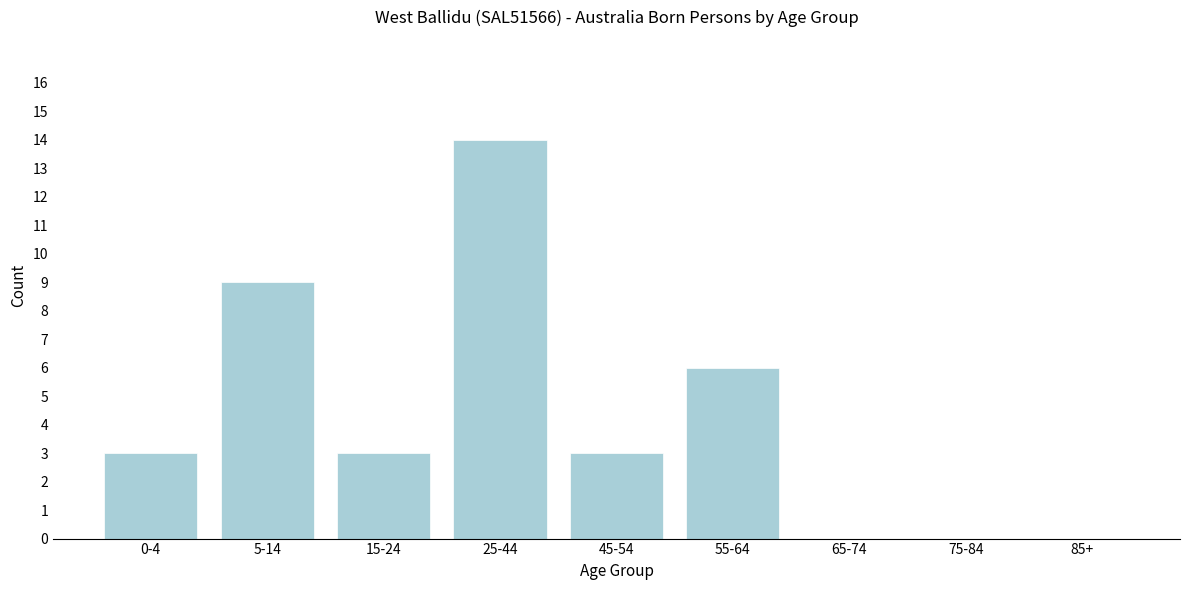

Reading right to left, what are all the values shown in this chart?

85+=0	75-84=0	65-74=0	55-64=6	45-54=3	25-44=14	15-24=3	5-14=9	0-4=3